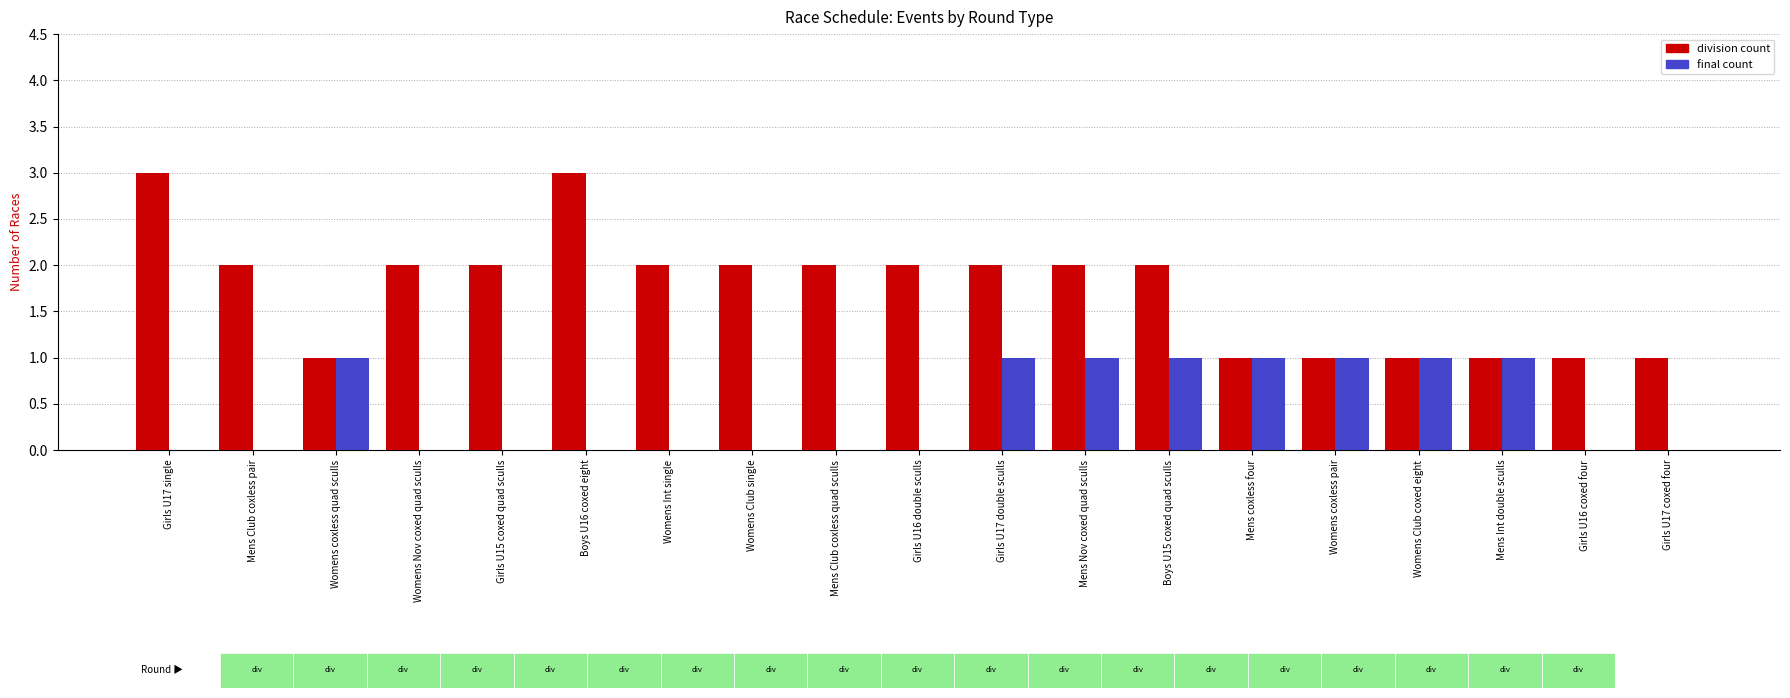

What is the greatest value displayed?

3